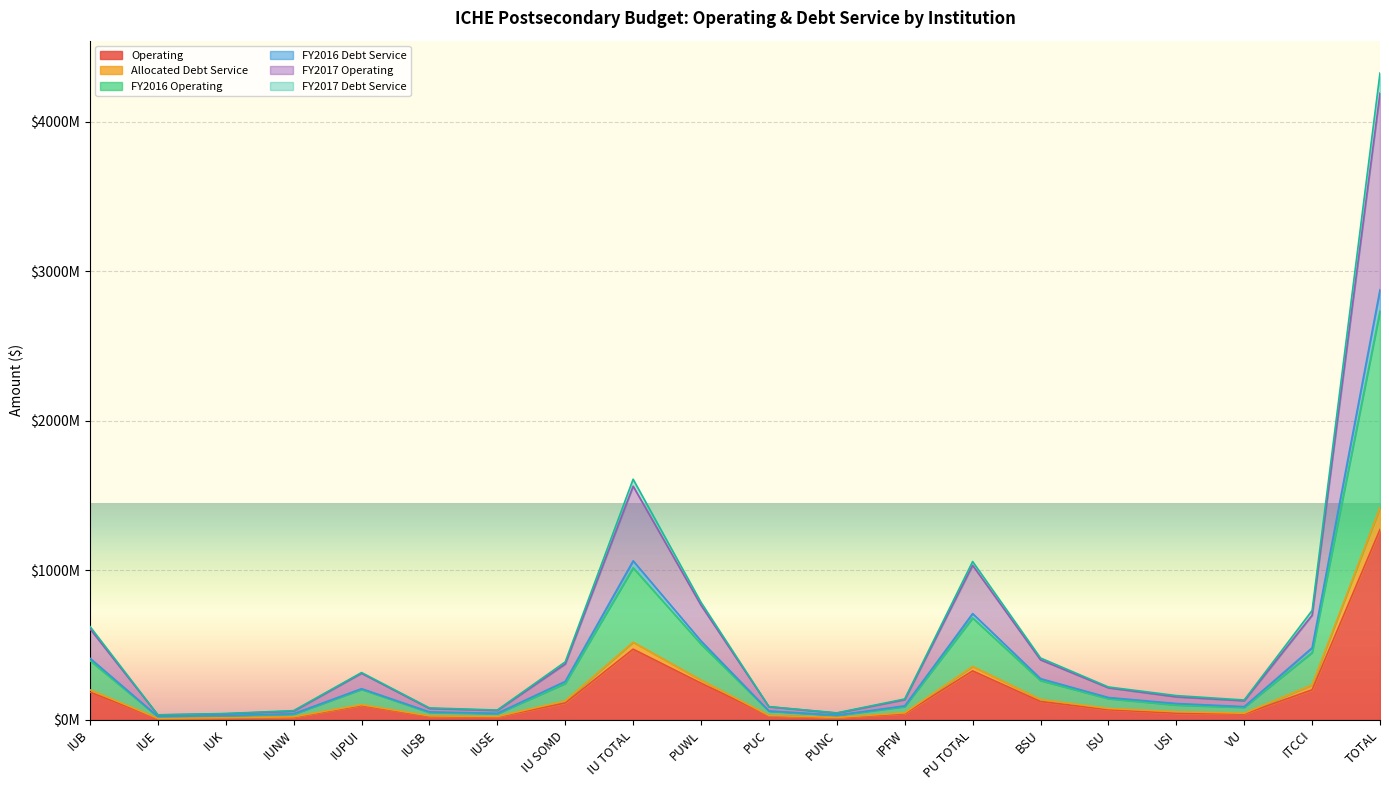

Which category has the lowest value in the FY2016 Debt Service series?

IUE